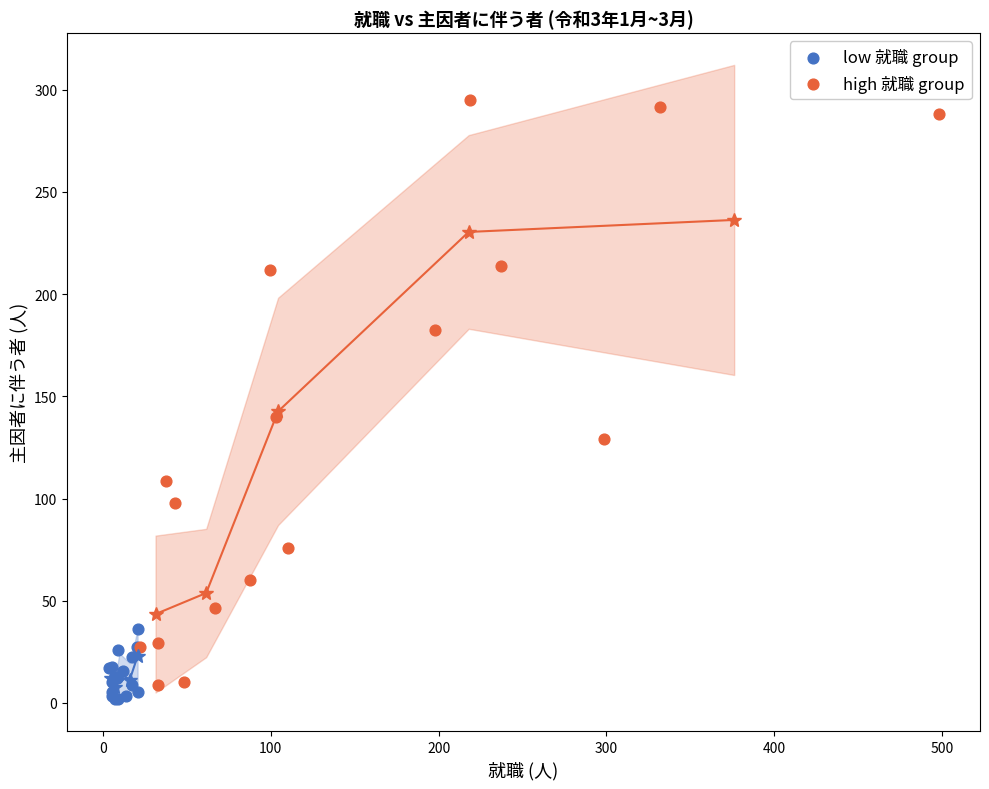

Which series contains the highest Y value?

high 就職 group